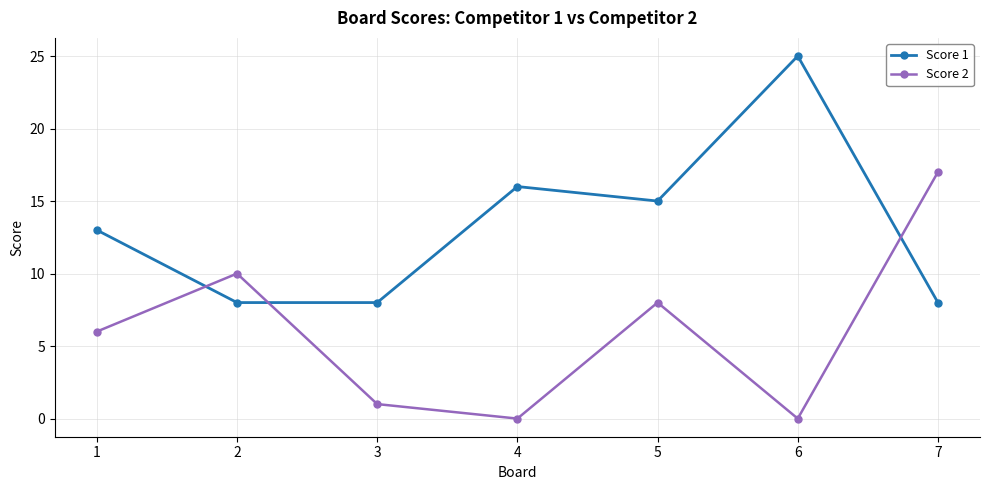

What is the value of the Score 1 point at the 7th from the left?

8